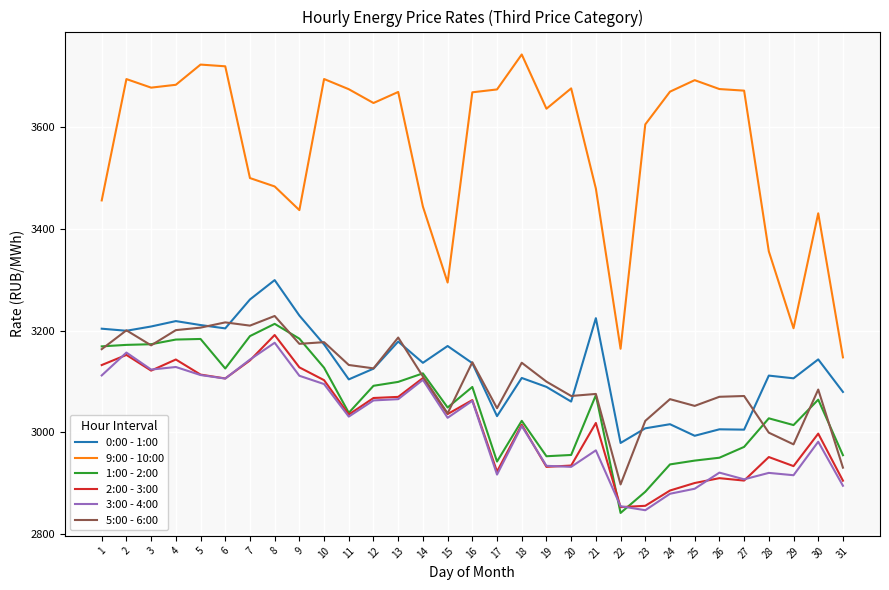

What is the total value across all series at 3?

19474.4